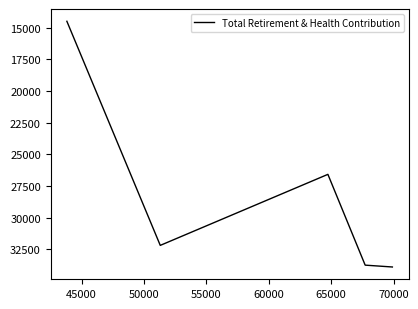

What is the sum of all values?

140907